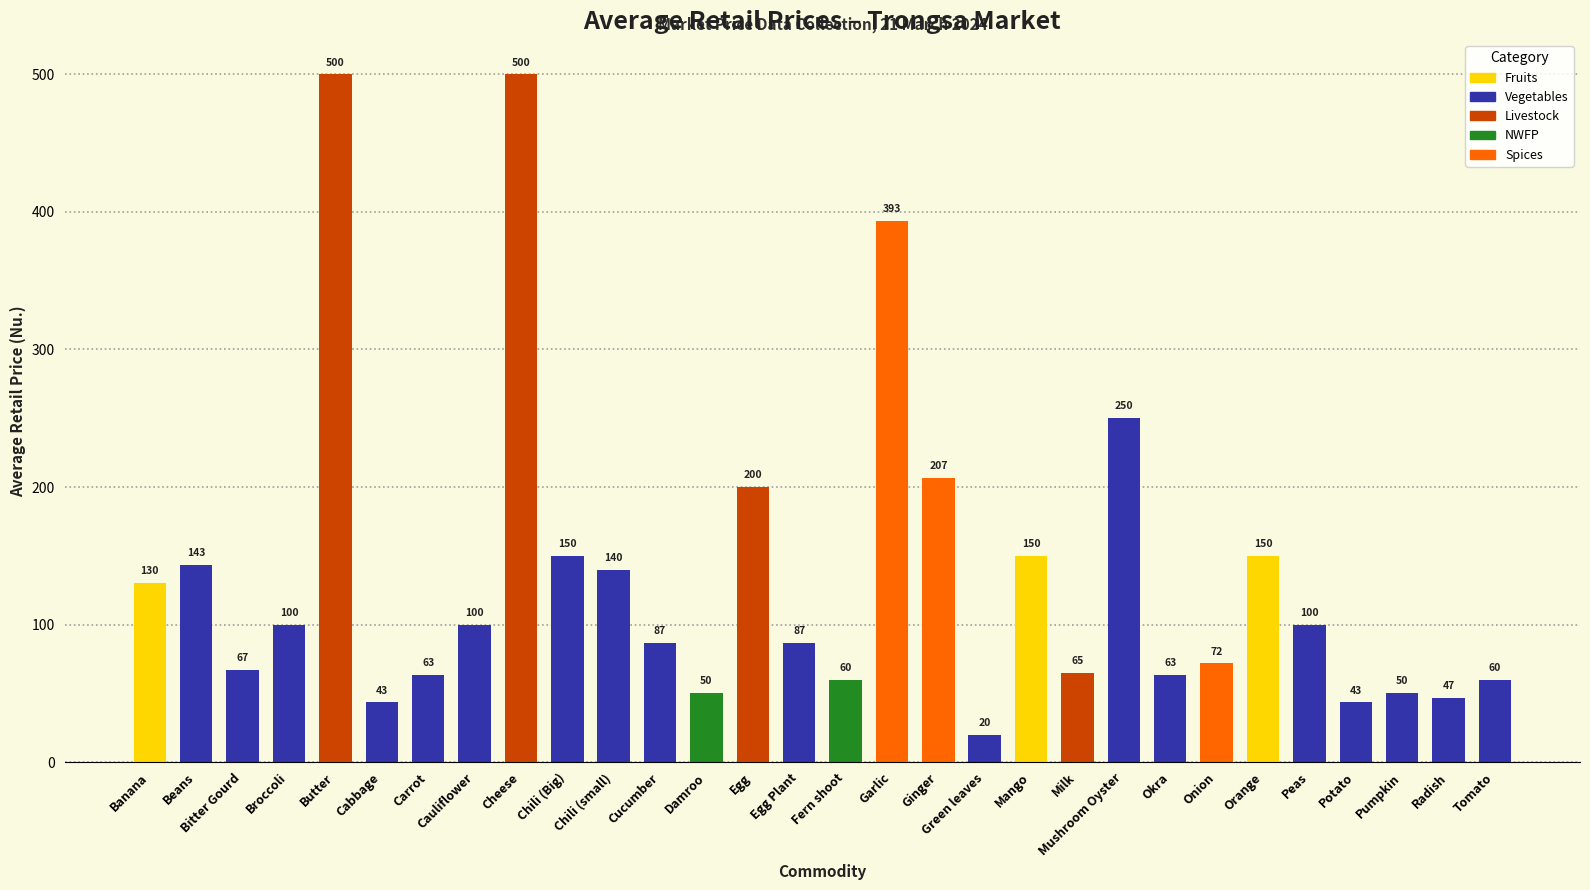

What is the average value?

136.3